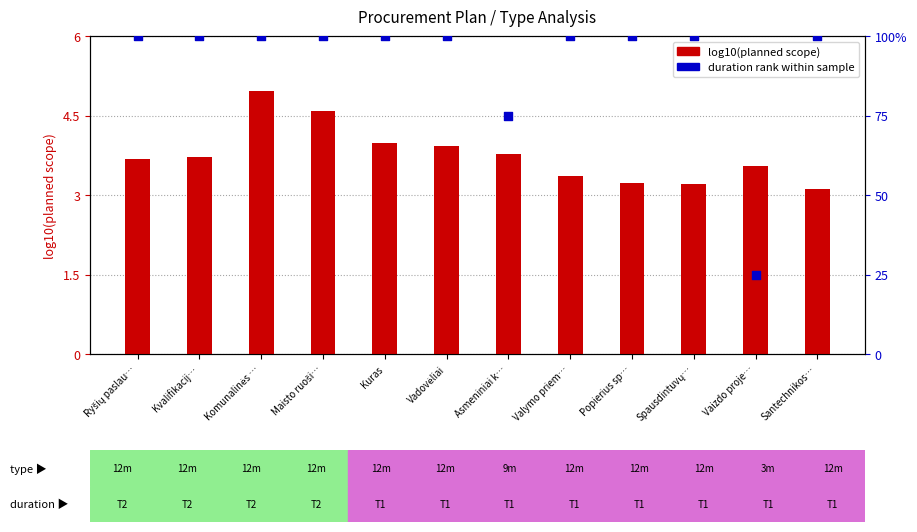

Is the value of log10(planned scope) at Asmeniniai k… greater than the value of duration rank within sample at Valymo priem…?

No